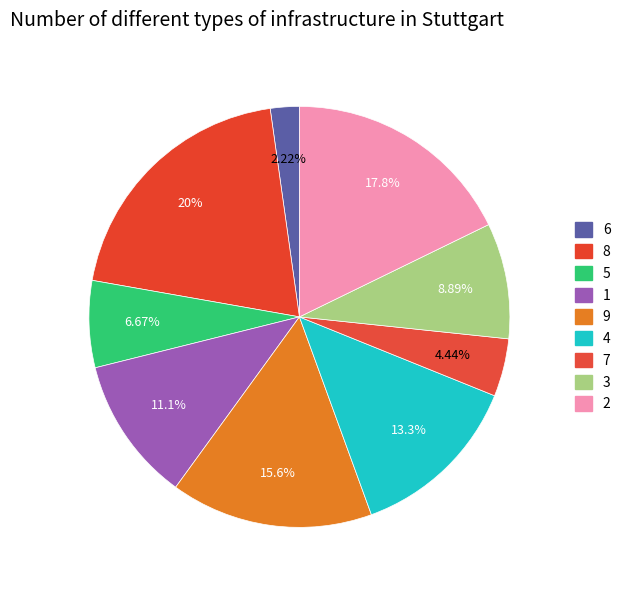

True or false: 4 accounts for 19% of the total.

False